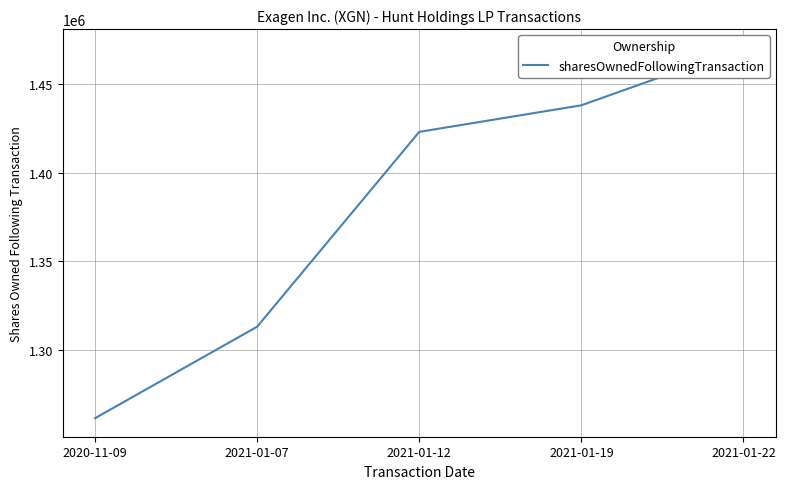

What is the label of the 1st point from the right?

2021-01-22